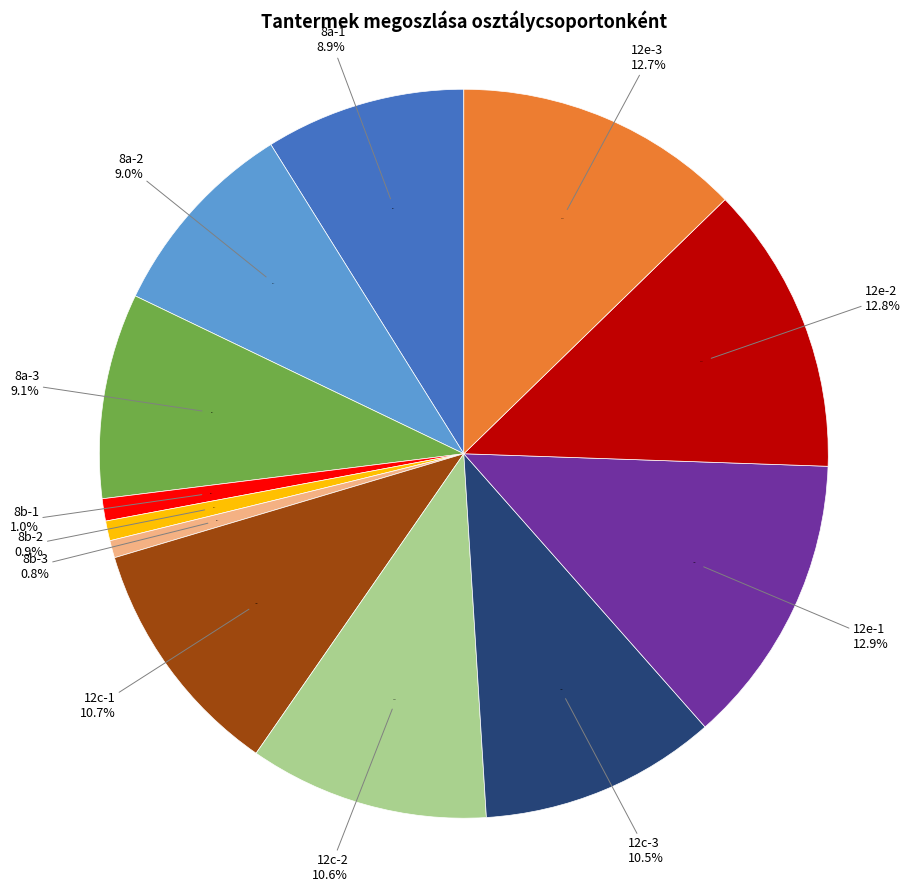

What percentage do 12e-1 and 8b-3 together represent?

13.7%